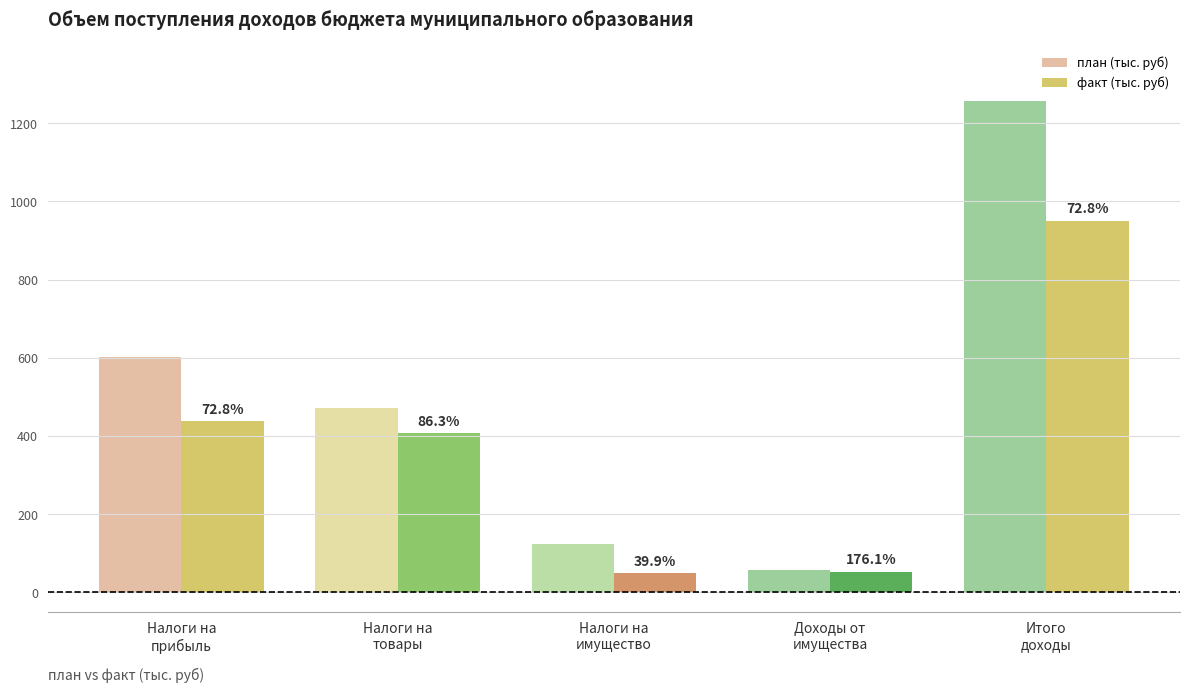

Is it true that факт (тыс. руб) equals 82.4 at Налоги на
имущество?

False